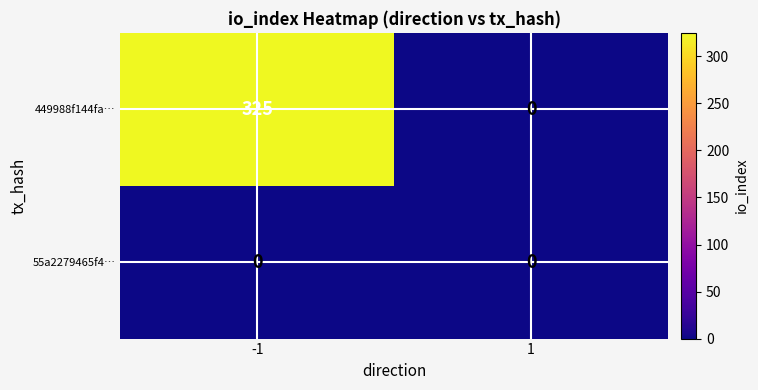

What is the total value across all series at -1?

325